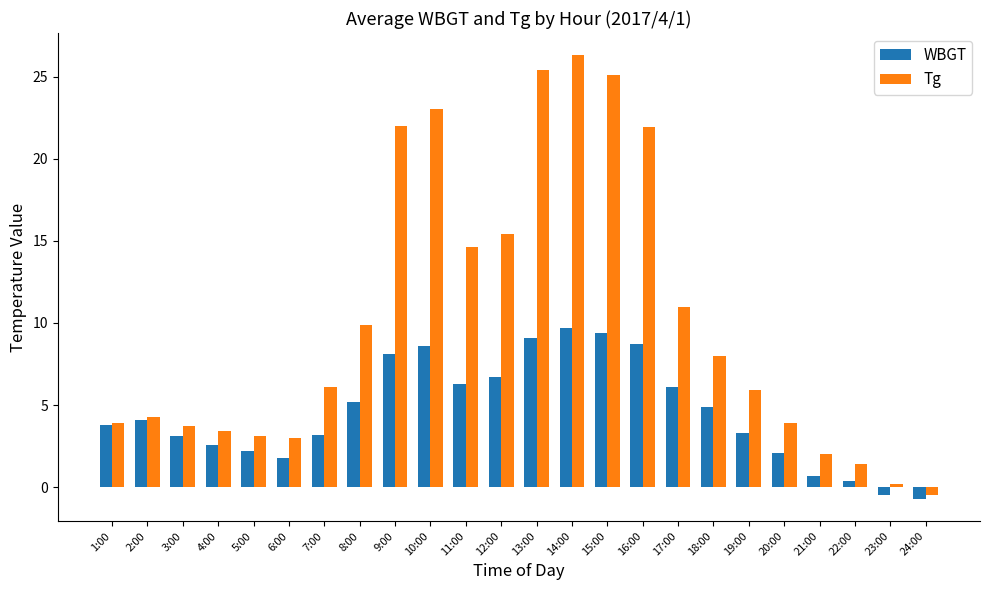

How many values in Tg are above zero?

23